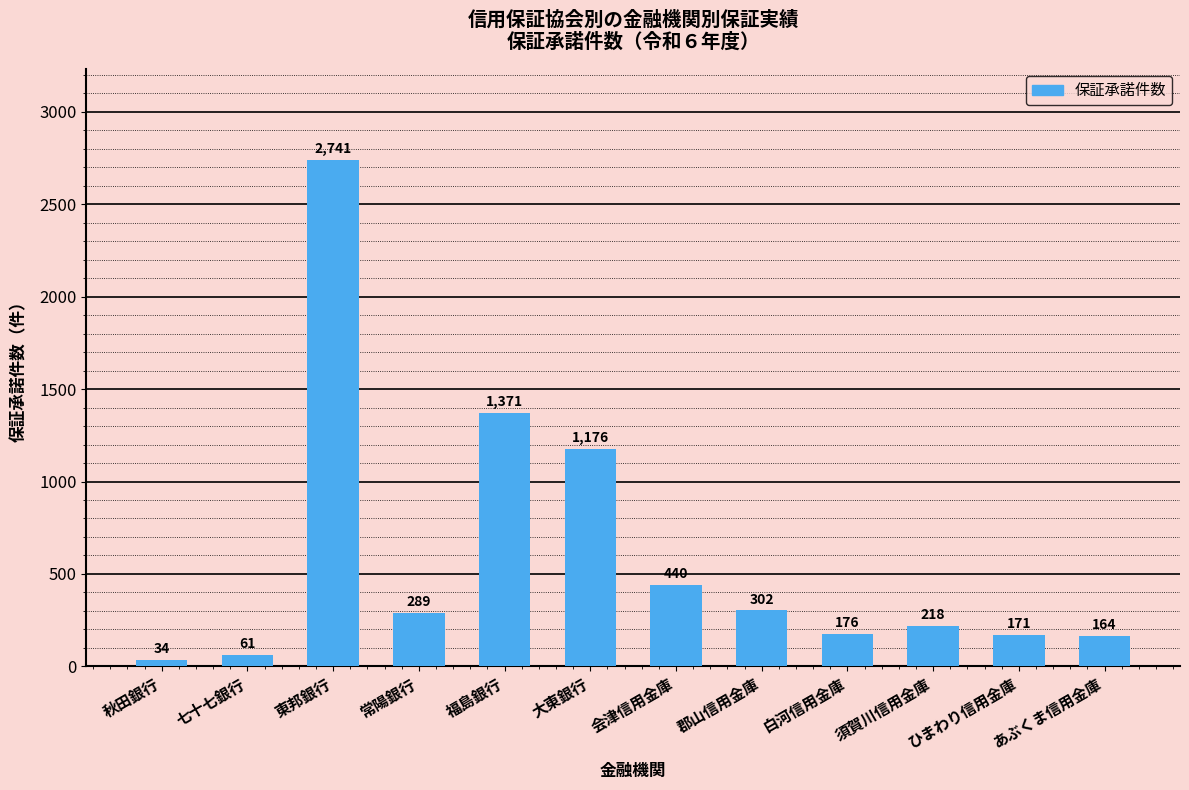

How many distinct data groups are displayed?

1